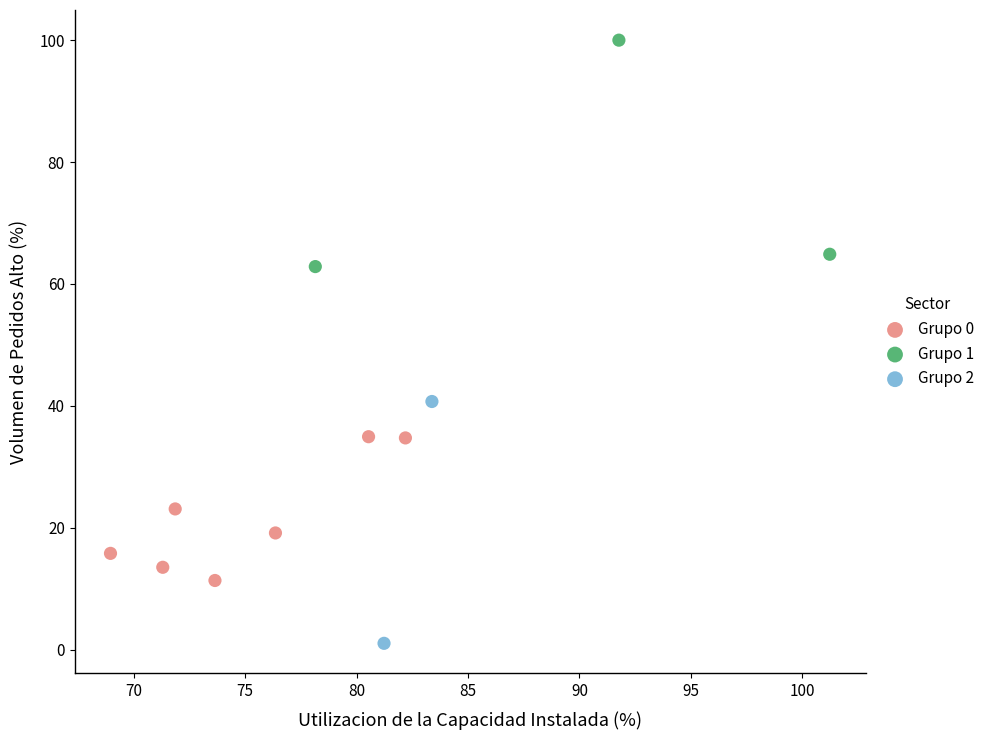

What are all the series names shown in the legend?

Grupo 0, Grupo 1, Grupo 2